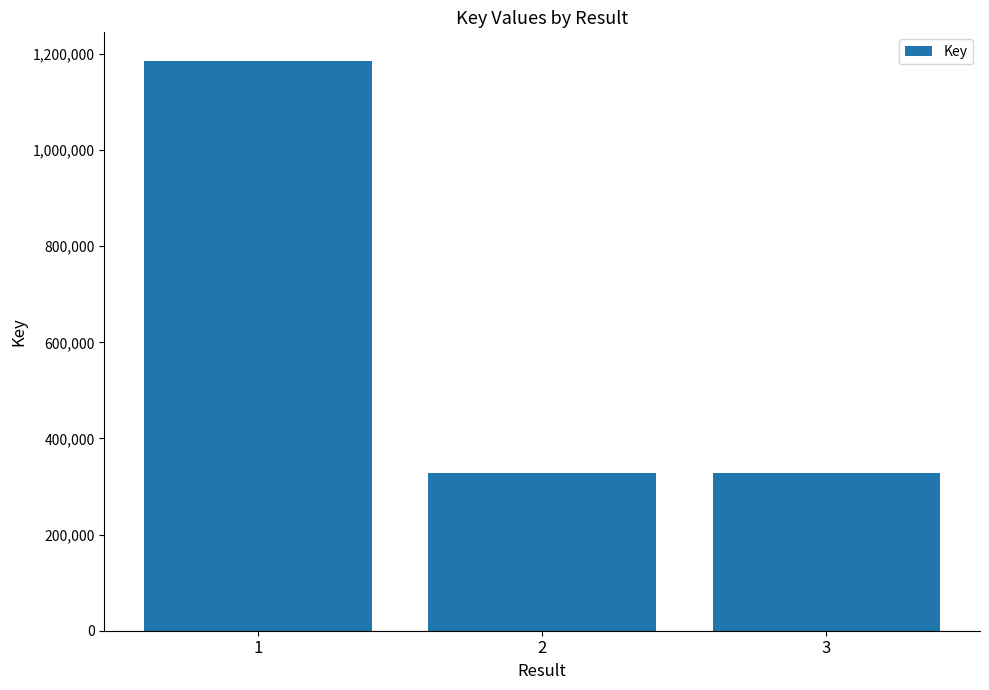

What is the change in value from 2 to 3?

-37